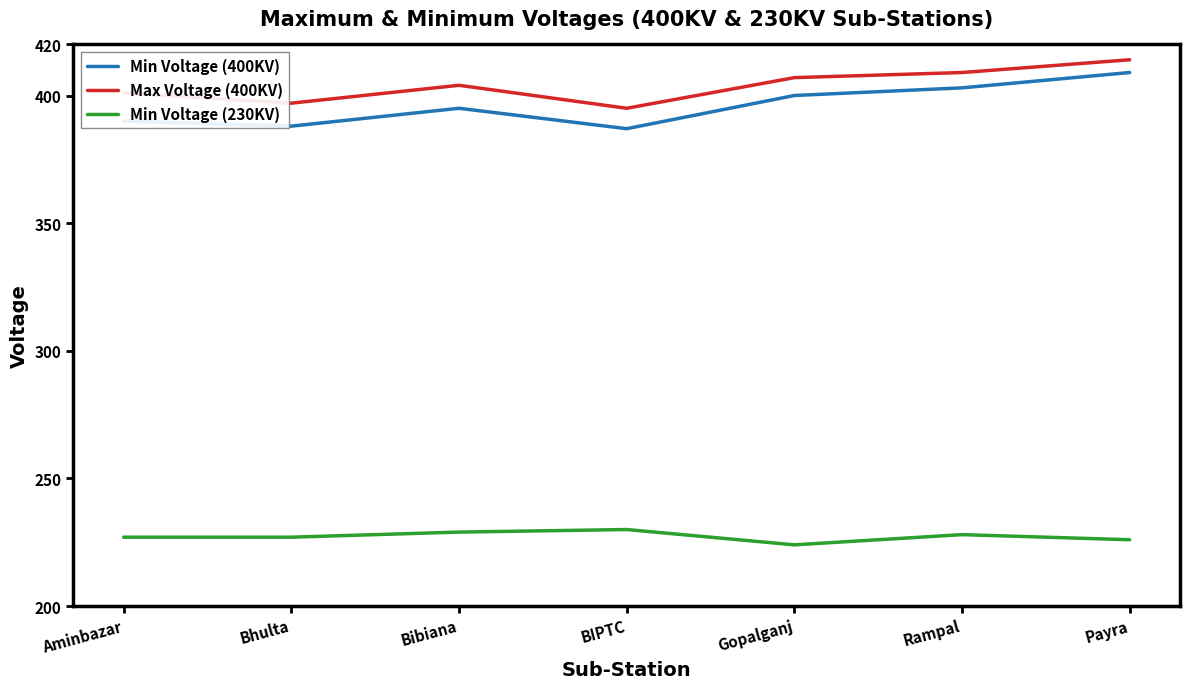

What is the total value across all series at Bibiana?

1028